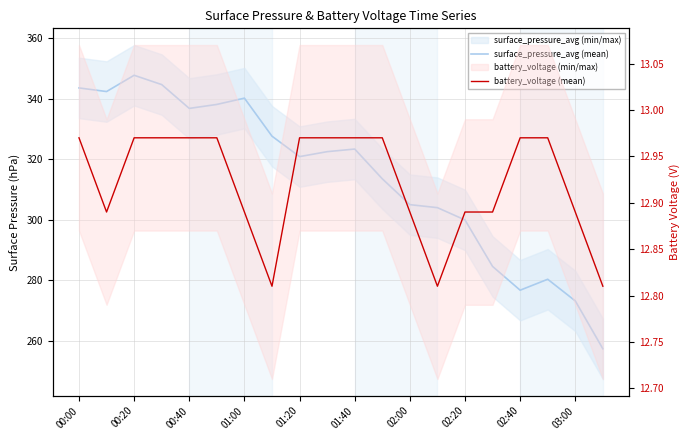

True or false: battery_voltage (mean) and surface_pressure_avg (mean) cross at least once.

False